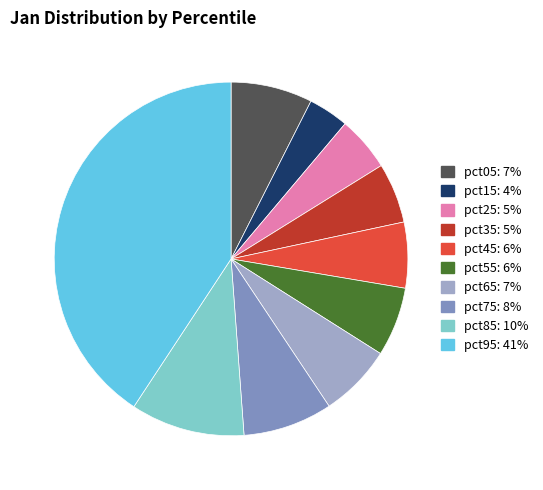

Which has a higher value, pct35 or pct85?

pct85